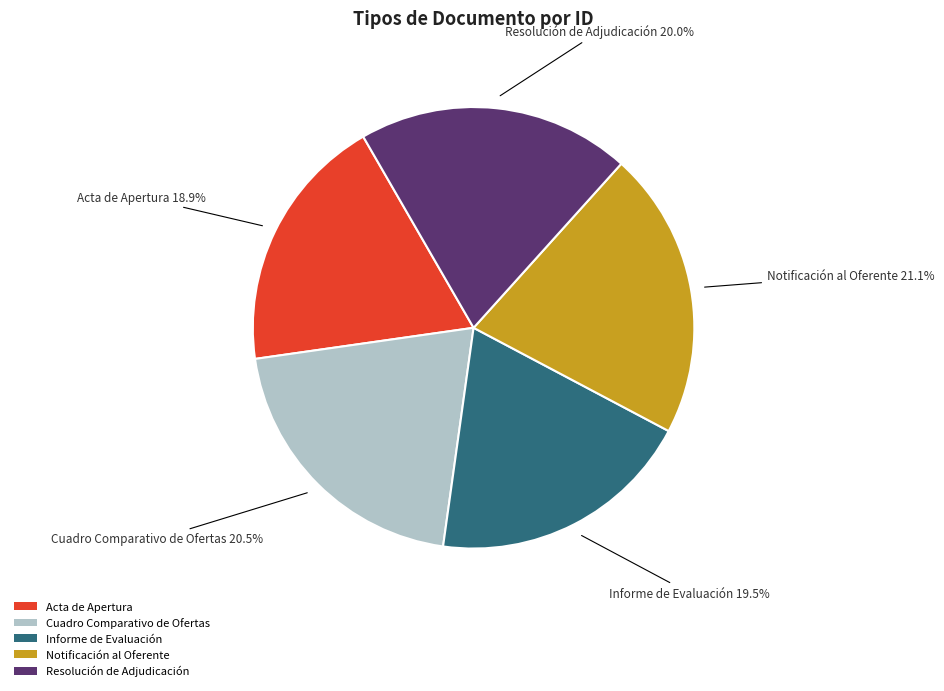

What portion of the pie excludes Notificación al Oferente?

78.9%